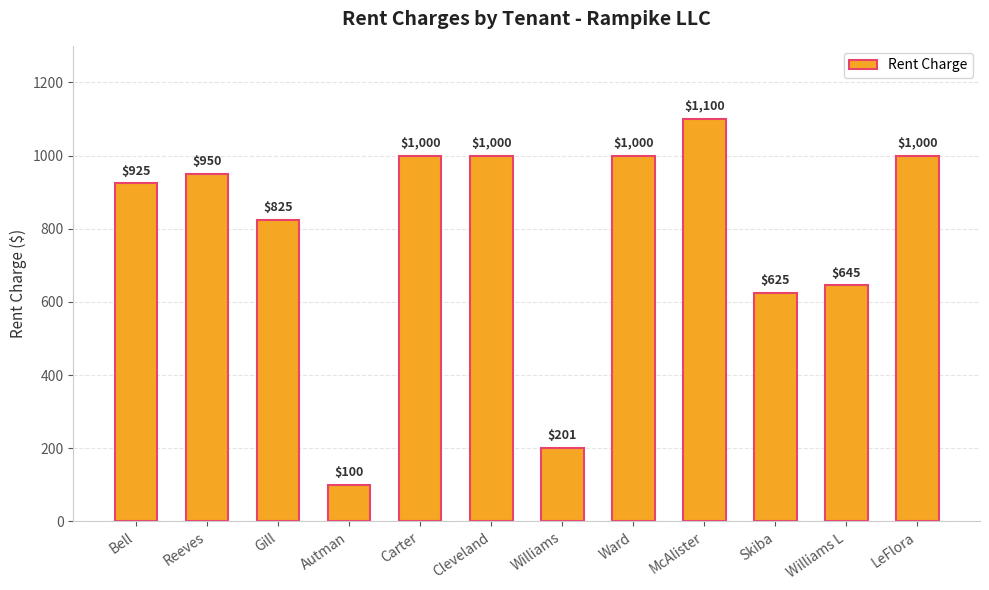

How many distinct data groups are displayed?

1